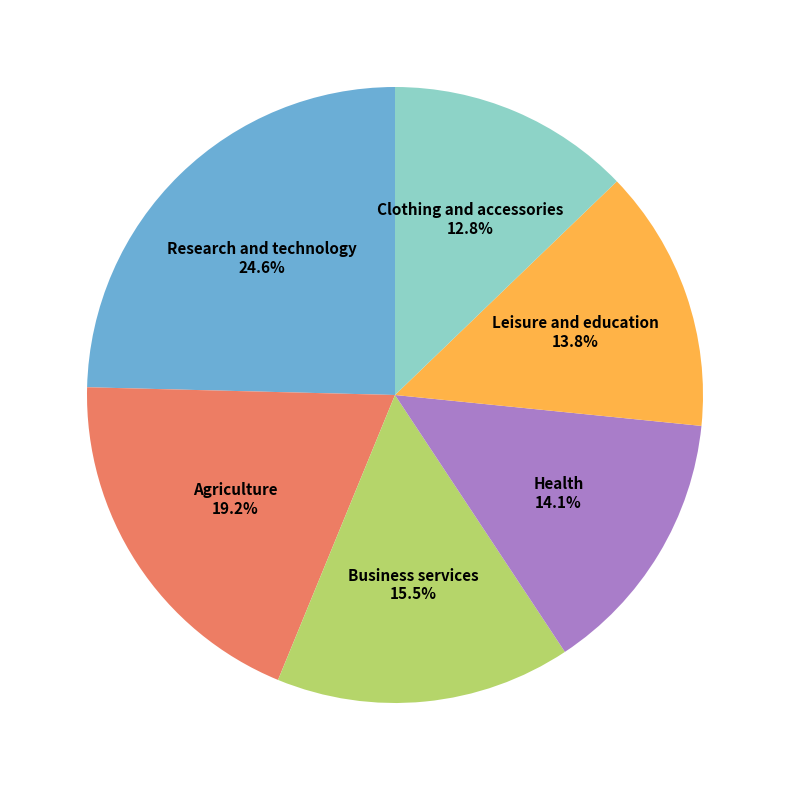

To the nearest percent, what percentage of the pie is Clothing and accessories?

13%